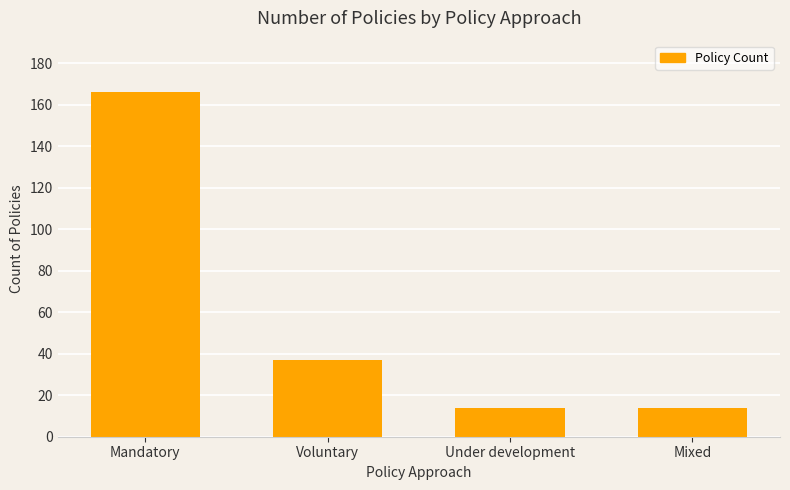

What is the sum of all values?

231